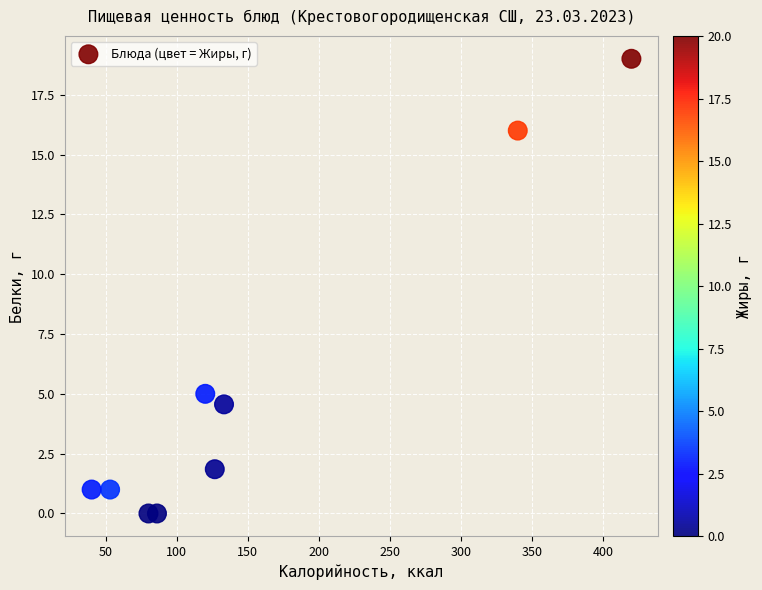

What is the range of X values (max minus min)?

380.0